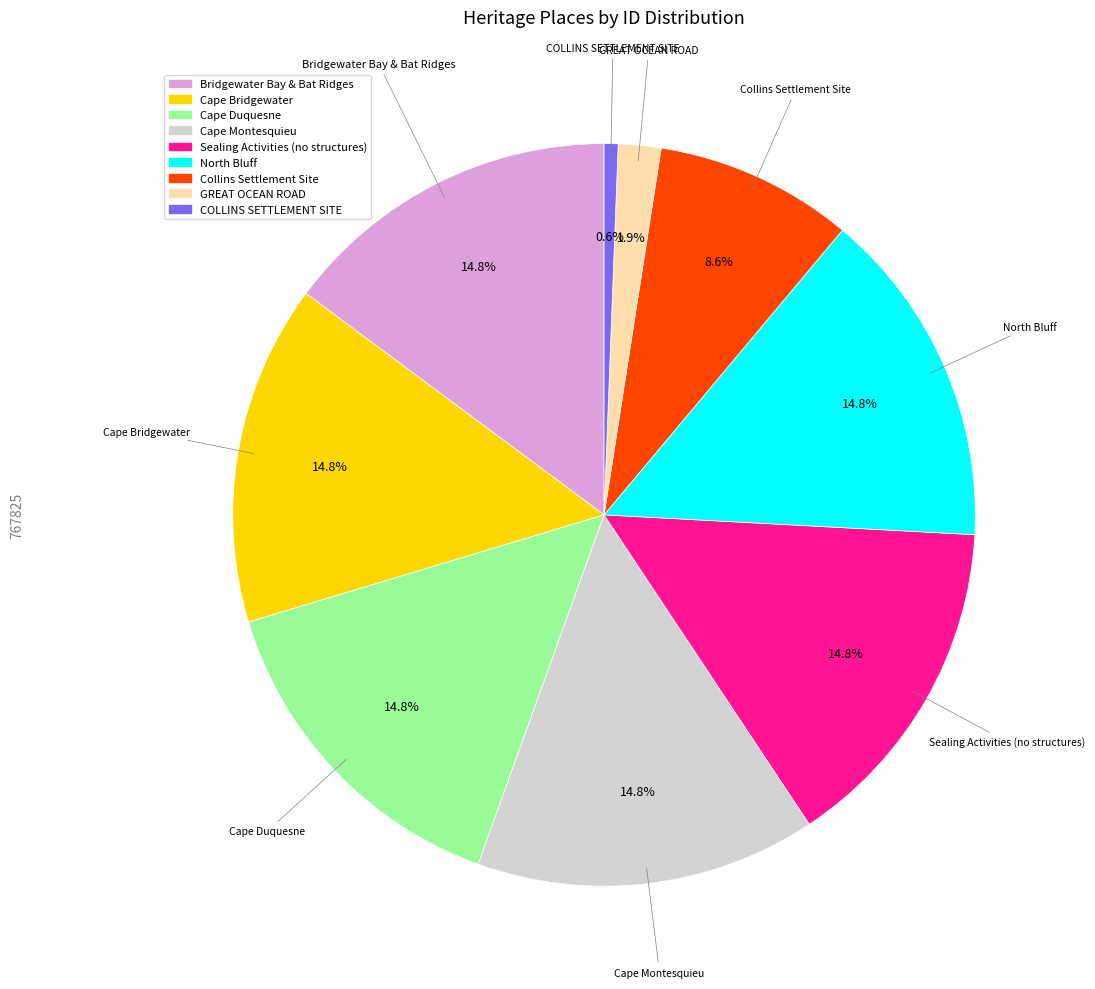

Is there a majority slice in this chart?

No